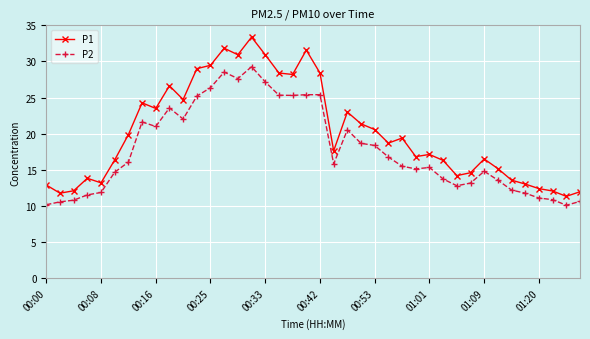

List the series in order of their overall mean, lowest first.

P2, P1